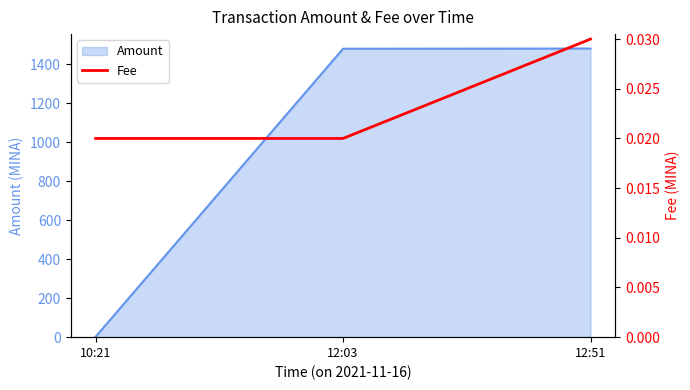

How many lines are shown in the chart?

1